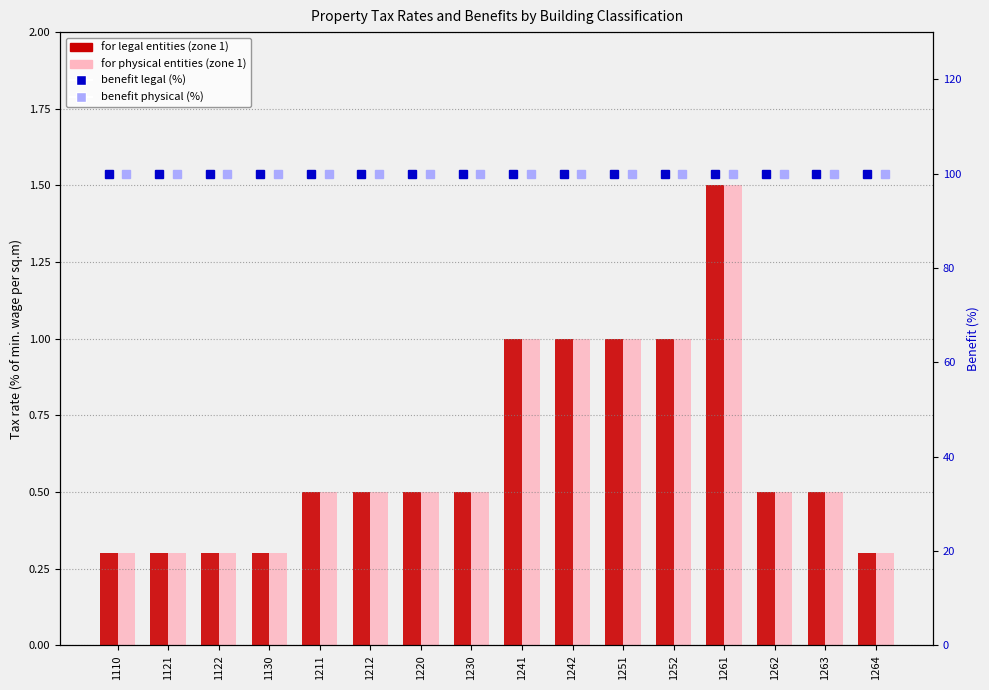

At which category is the sum across all series the highest?

1261